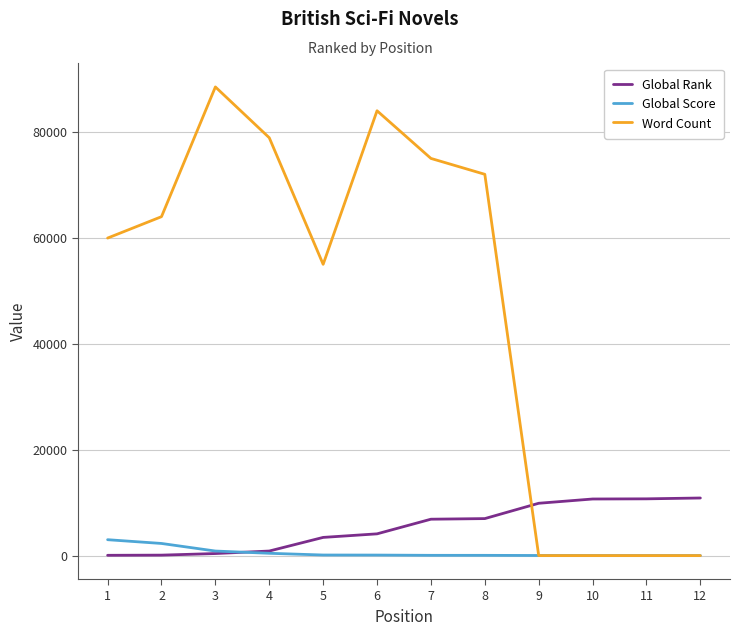

Which series ends up on top after the final intersection of Word Count and Global Score?

Global Score